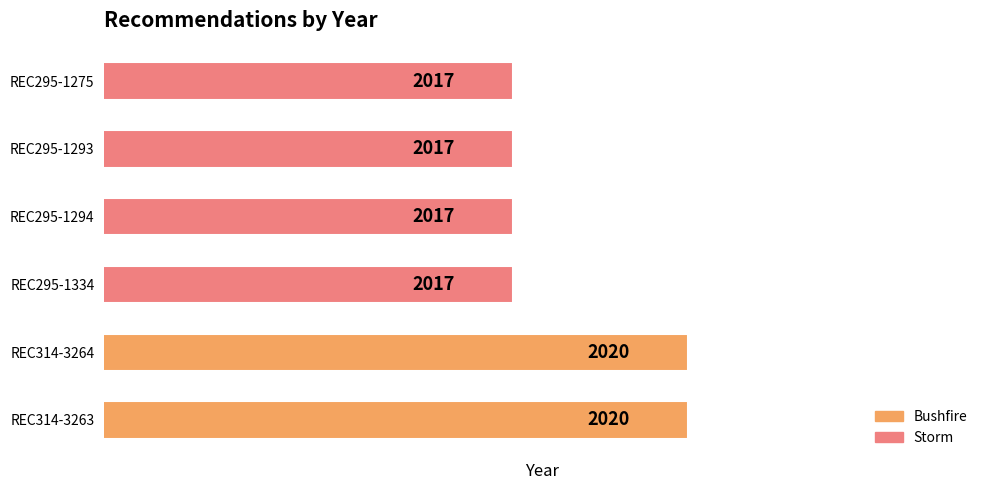

Count the number of data series in this chart.

1